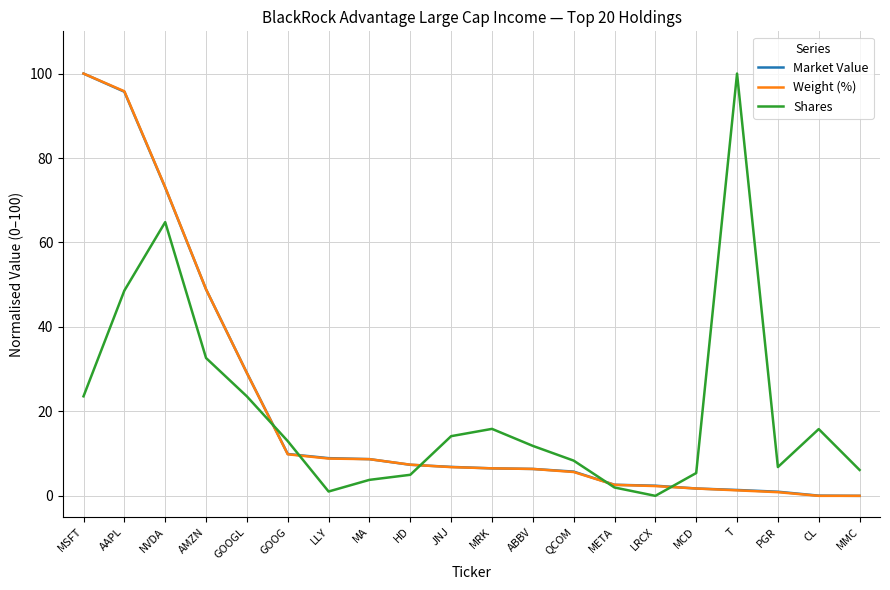

Between QCOM and META, which series saw the biggest shift?

Shares